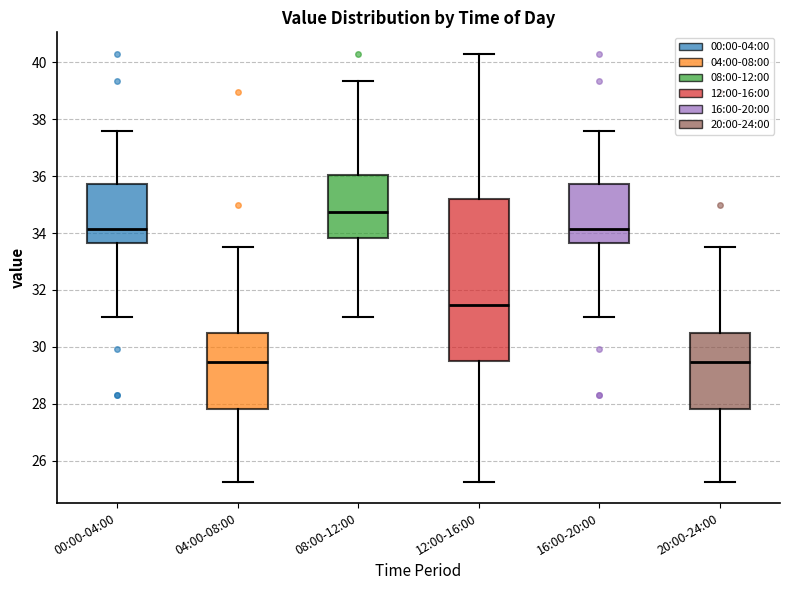

Reading left to right, transcribe this box plot: for each box, give where its median line is, the range the box spans, and where its two whiskers end, as read against the y-axis. The values are not printed on the chart, so give them approximately, as read against the axis.

00:00-04:00: median 34.2, box 33.6 to 35.8, whiskers 31.0 to 37.6
04:00-08:00: median 29.4, box 27.8 to 30.4, whiskers 25.2 to 33.6
08:00-12:00: median 34.8, box 33.8 to 36.0, whiskers 31.0 to 39.4
12:00-16:00: median 31.4, box 29.6 to 35.2, whiskers 25.2 to 40.4
16:00-20:00: median 34.2, box 33.6 to 35.8, whiskers 31.0 to 37.6
20:00-24:00: median 29.4, box 27.8 to 30.4, whiskers 25.2 to 33.6